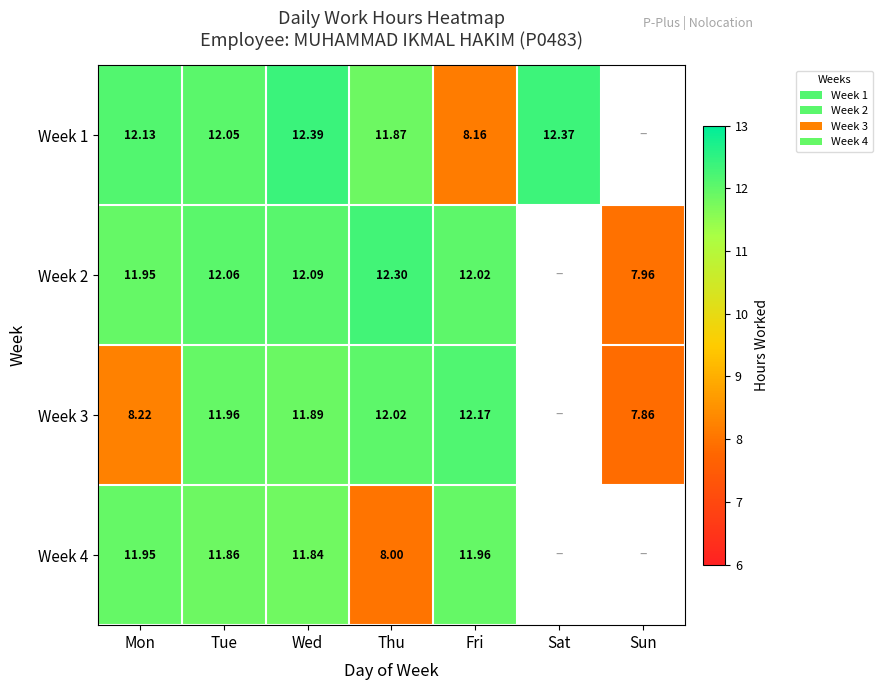

How many values in the Week 4 series exceed 11?

4